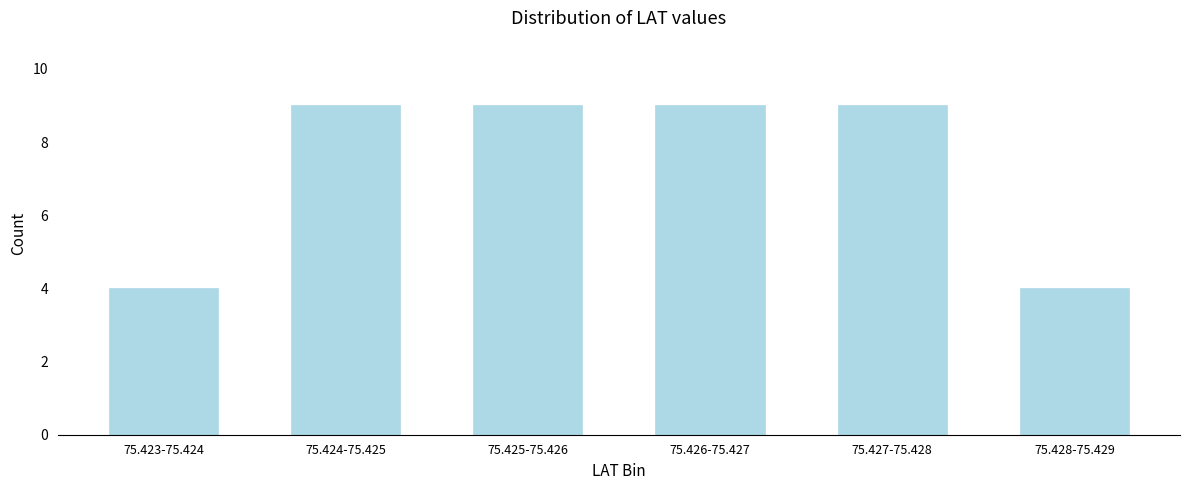

Reading left to right, extract all data points from this chart.

4	9	9	9	9	4